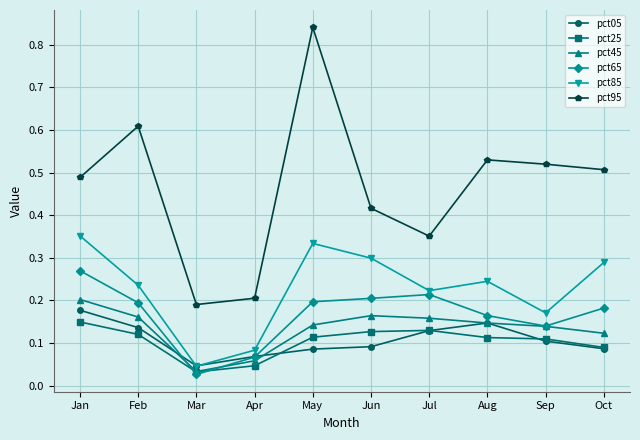

At which label is pct65 closest to 0?

Mar